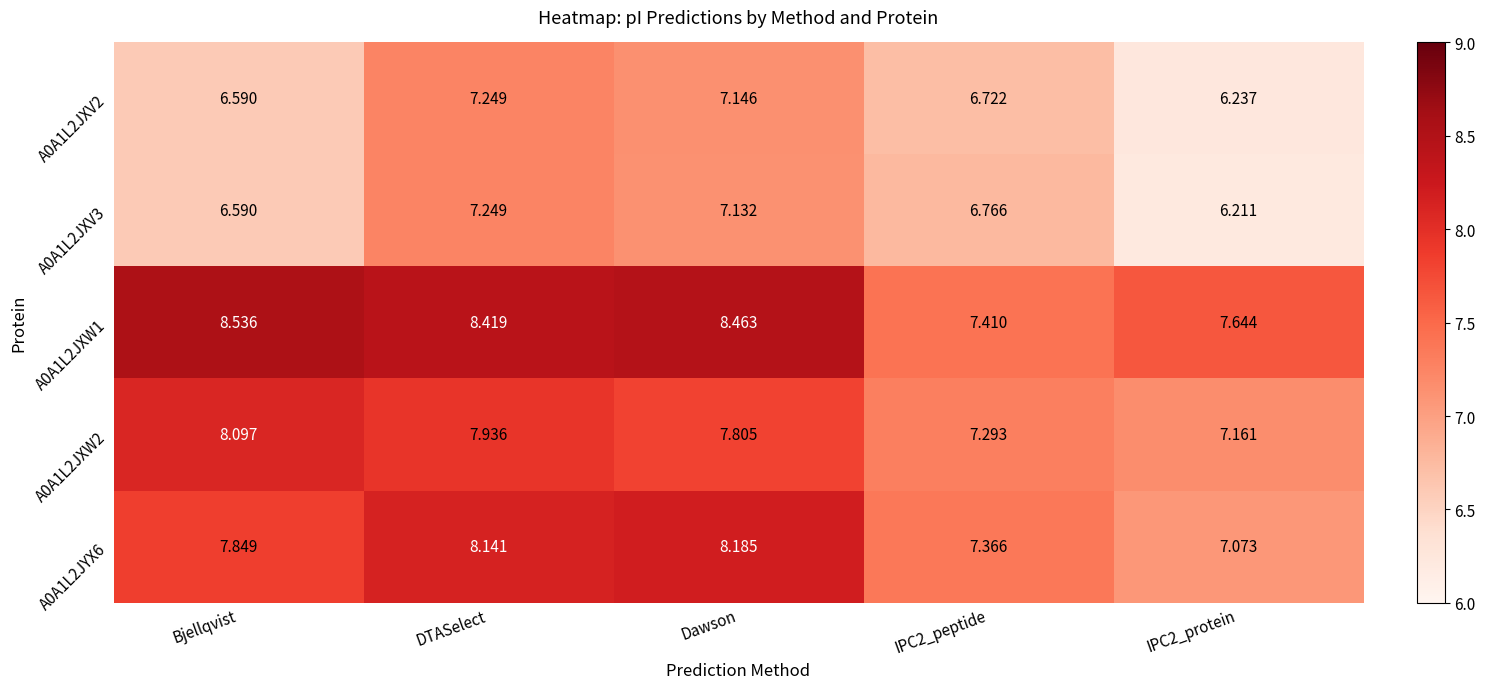

Is the value of A0A1L2JYX6 at IPC2_protein greater than the value of A0A1L2JXW1 at DTASelect?

No